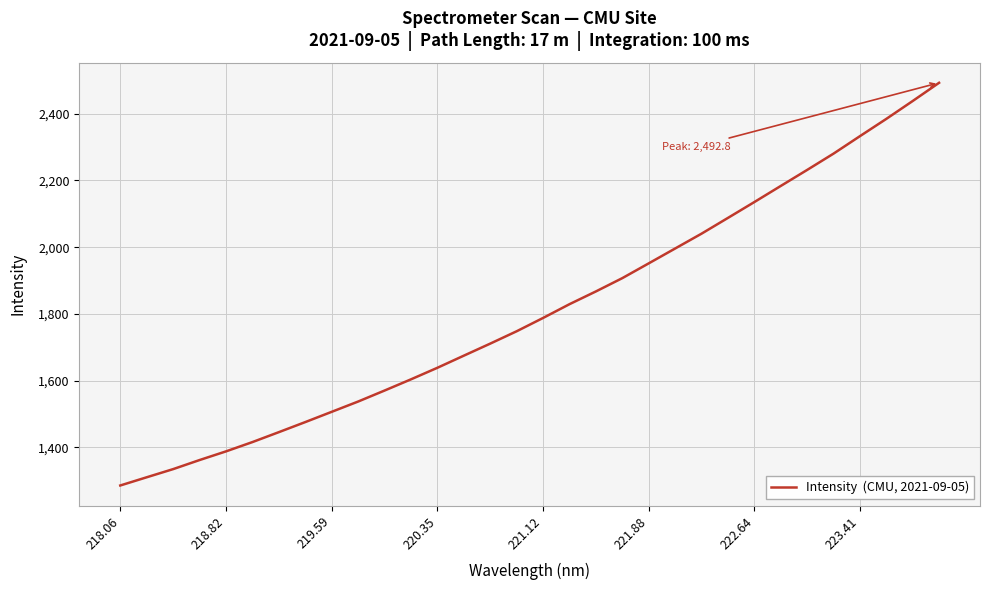

Reading left to right, extract all data points from this chart.

1285.4	1310.0	1334.5	1361.7	1387.7	1415.6	1445.4	1475.6	1506.3	1537.2	1570.2	1603.8	1638.4	1674.8	1710.9	1748.0	1787.9	1829.1	1867.4	1907.2	1951.5	1996.0	2040.5	2087.8	2135.3	2183.5	2231.6	2280.5	2332.8	2384.6	2438.2	2492.8